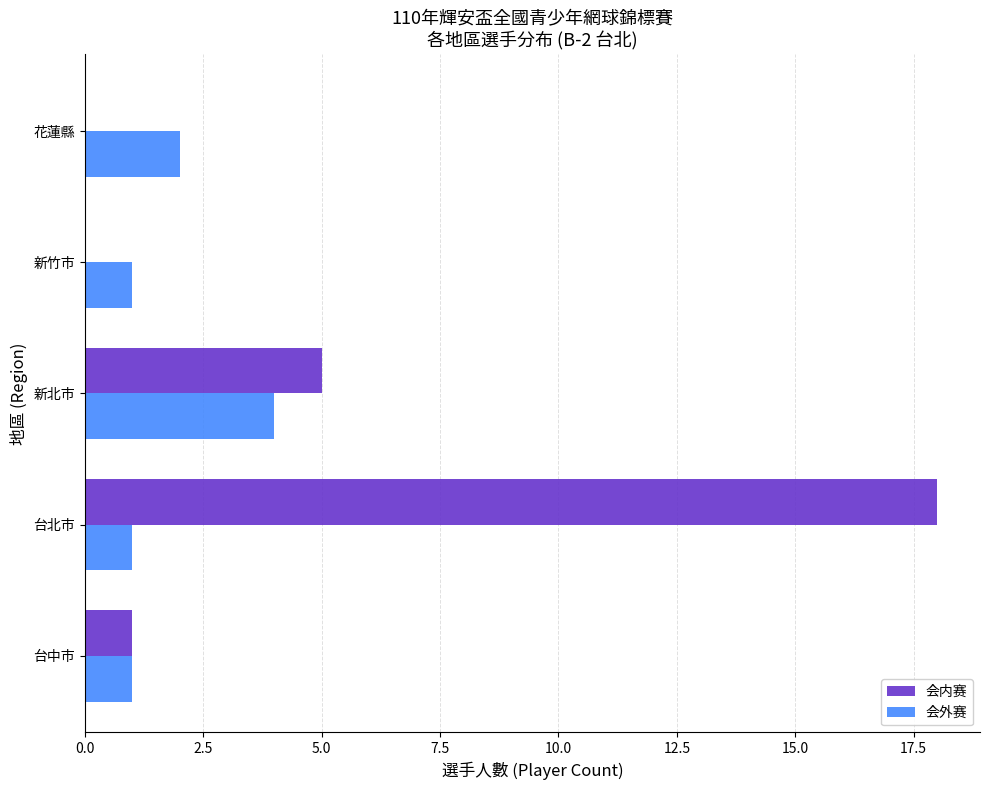

What is the sum of the 会内赛 values at 台北市 and 台中市?

19